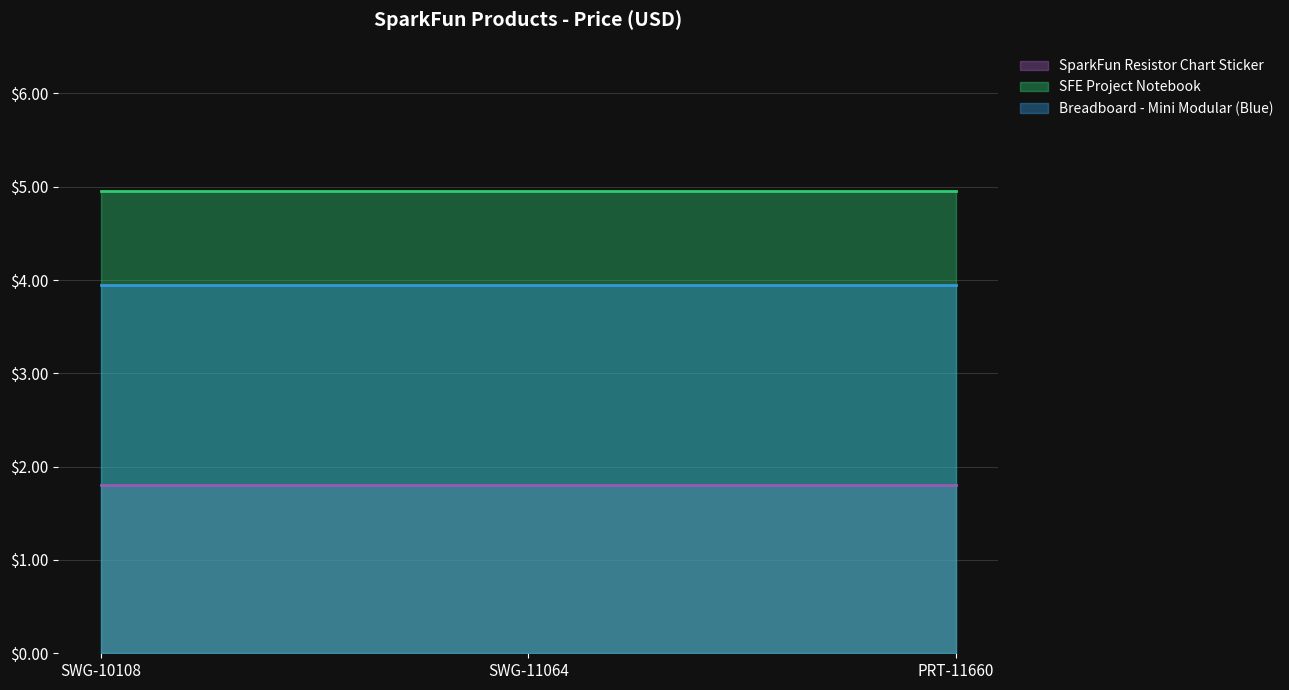

List the series in order of their overall mean, highest first.

SFE Project Notebook, Breadboard - Mini Modular (Blue), SparkFun Resistor Chart Sticker